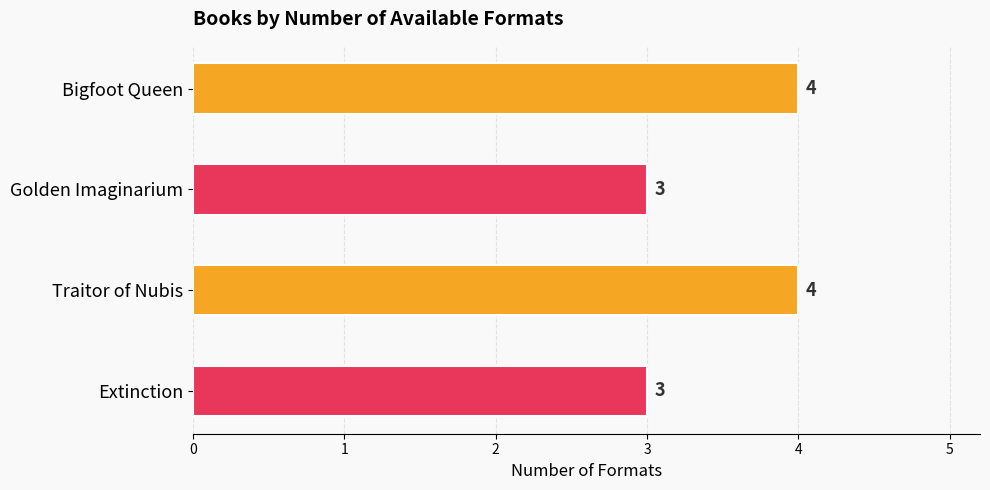

What is the sum of all values?

14